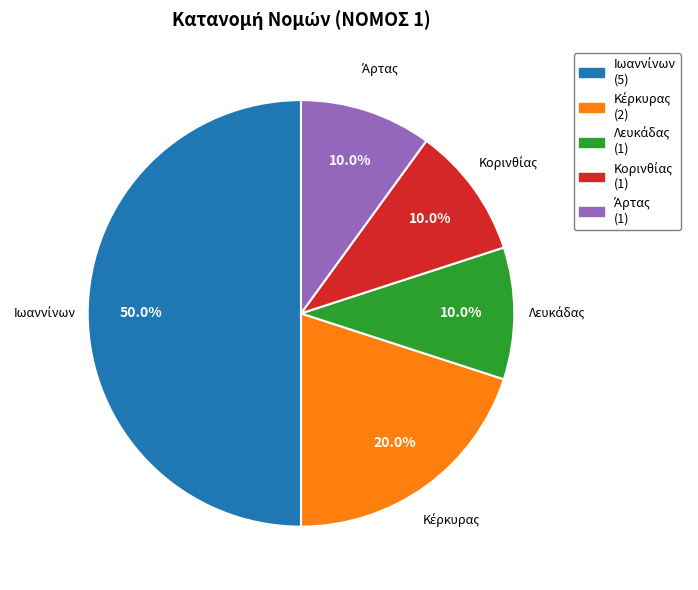

Does Κορινθίας represent more than half of the total?

No